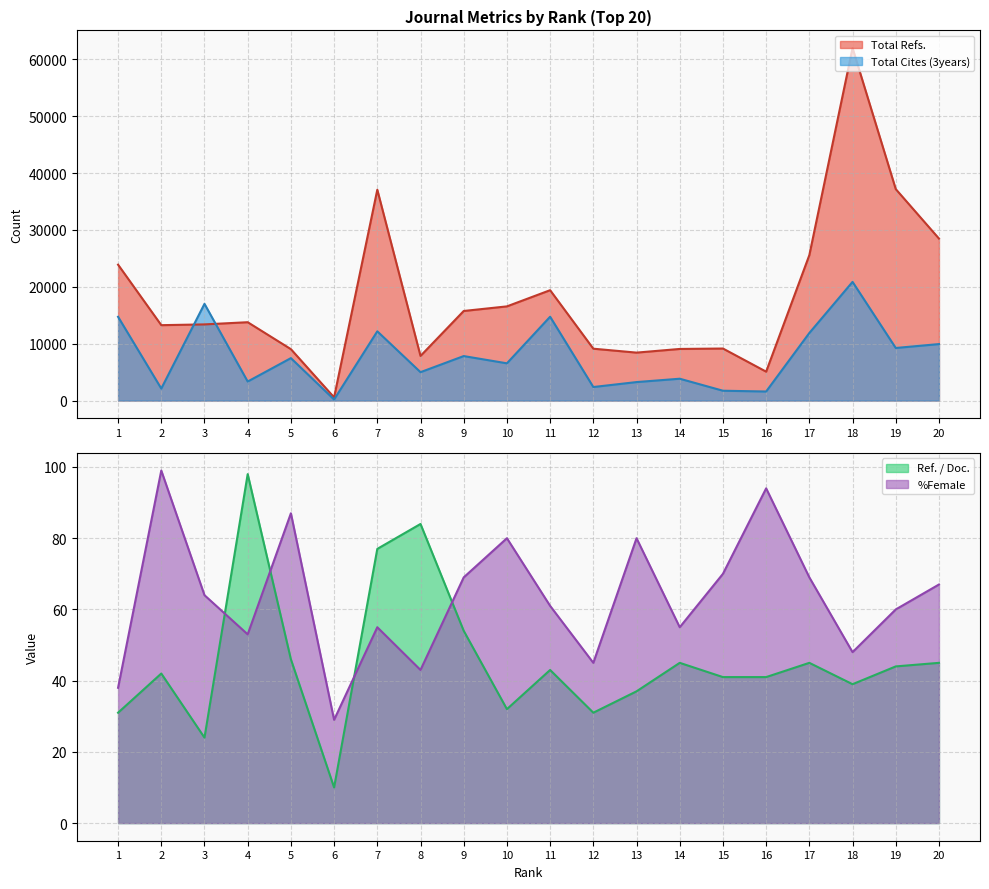

Is the value of Ref. / Doc. at 15 greater than the value of Total Refs. at 1?

No